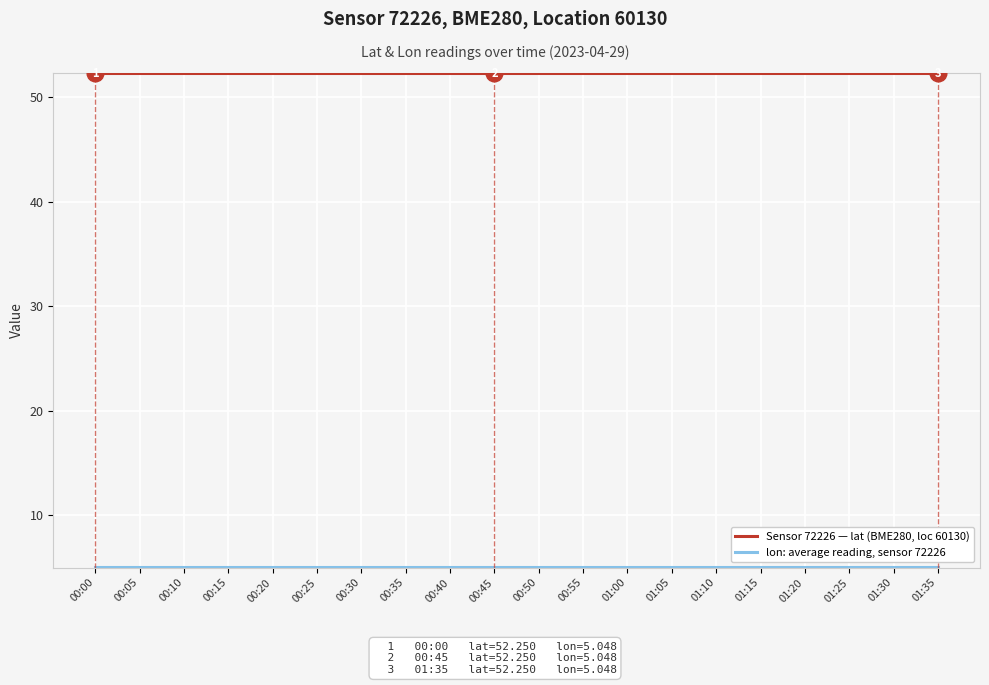

True or false: Sensor 72226 — lat (BME280, loc 60130) has a value of 52.2 at 01:05.

True